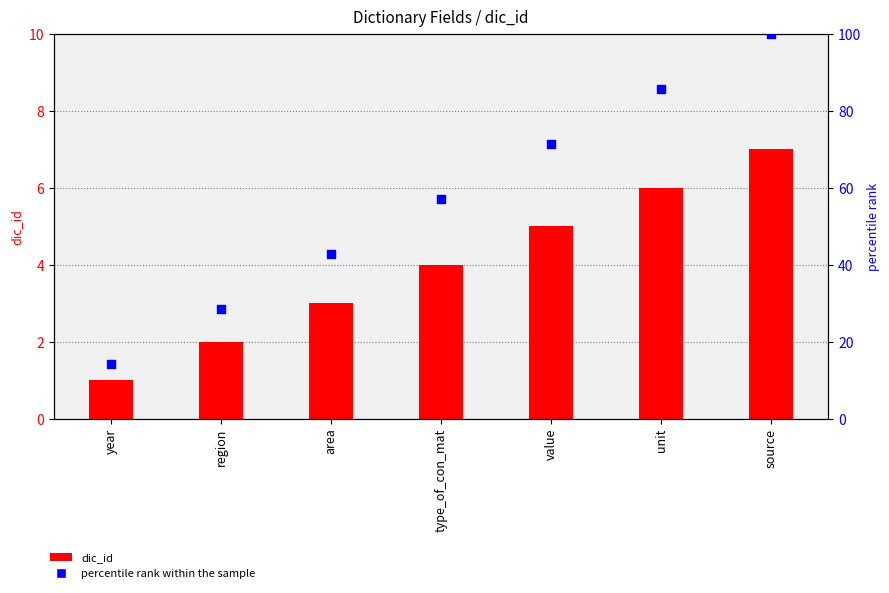

Which series has the widest spread of Y values?

percentile rank within the sample